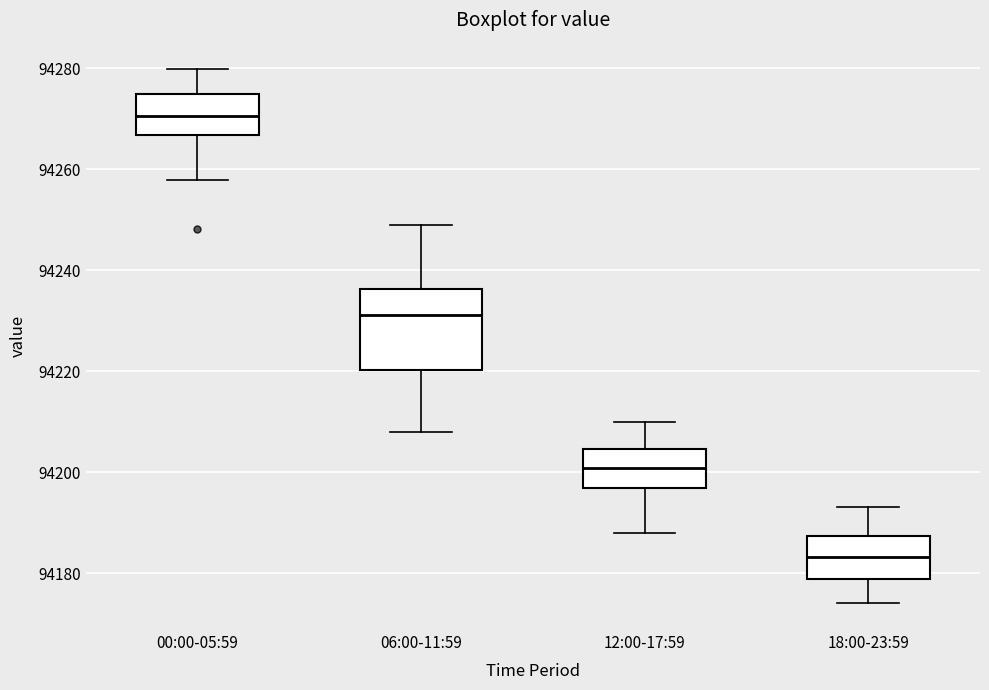

Which box's median line is the lowest?

18:00-23:59